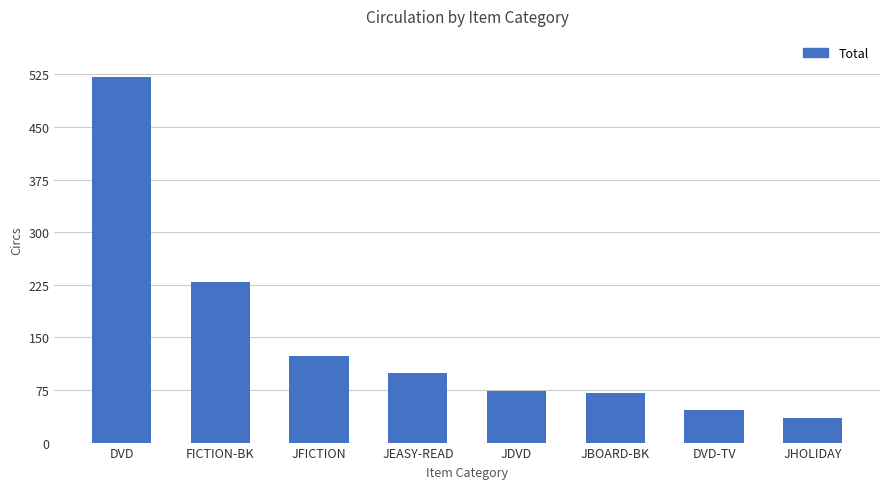

What is the sum of the values at JDVD and JBOARD-BK?

144